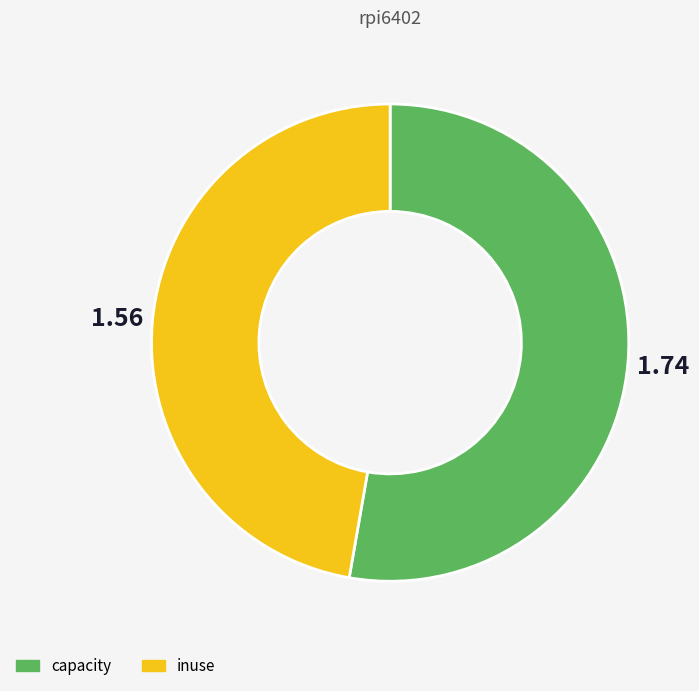

Is there a majority slice in this chart?

Yes